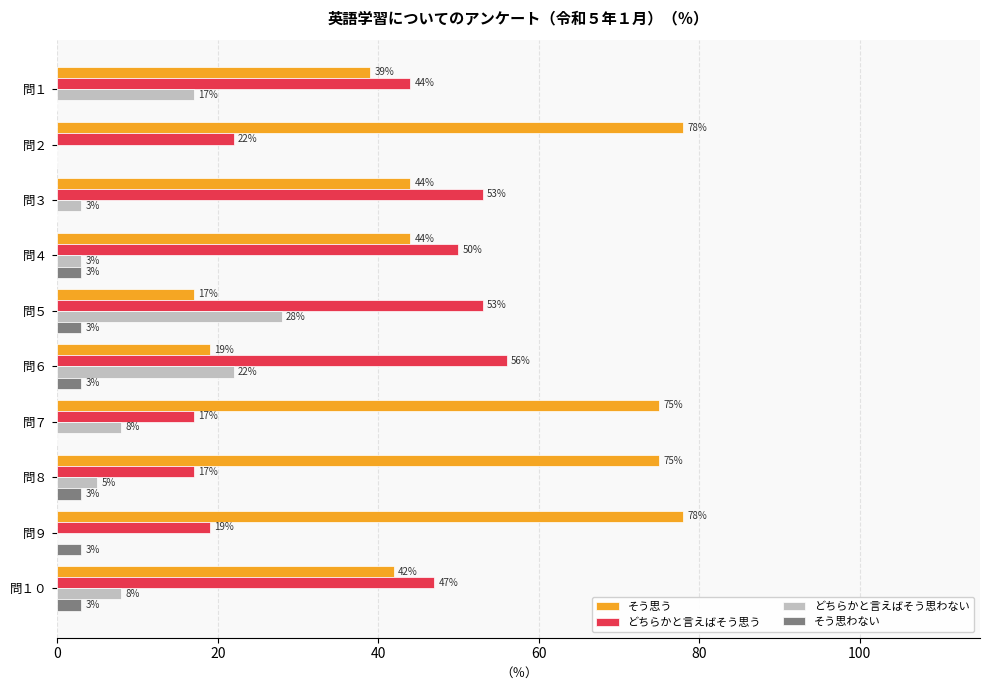

What is the average value of the そう思わない series?

2